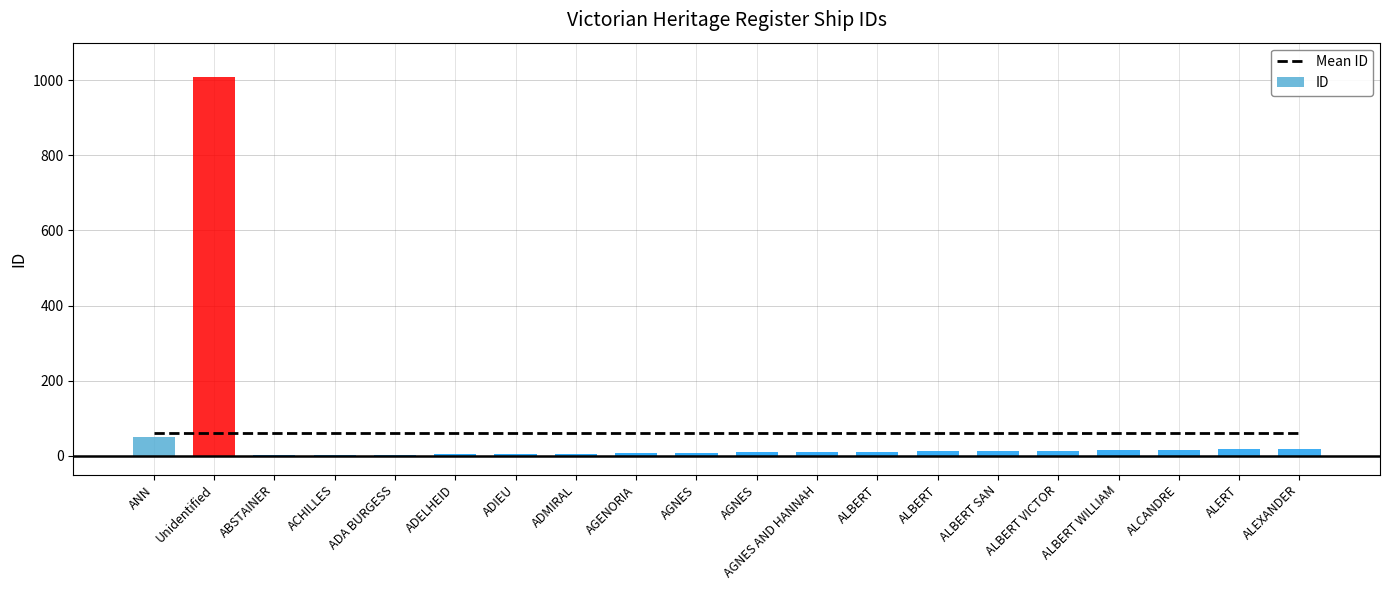

Rank the series by their maximum value, from highest to lowest.

ID, Mean ID